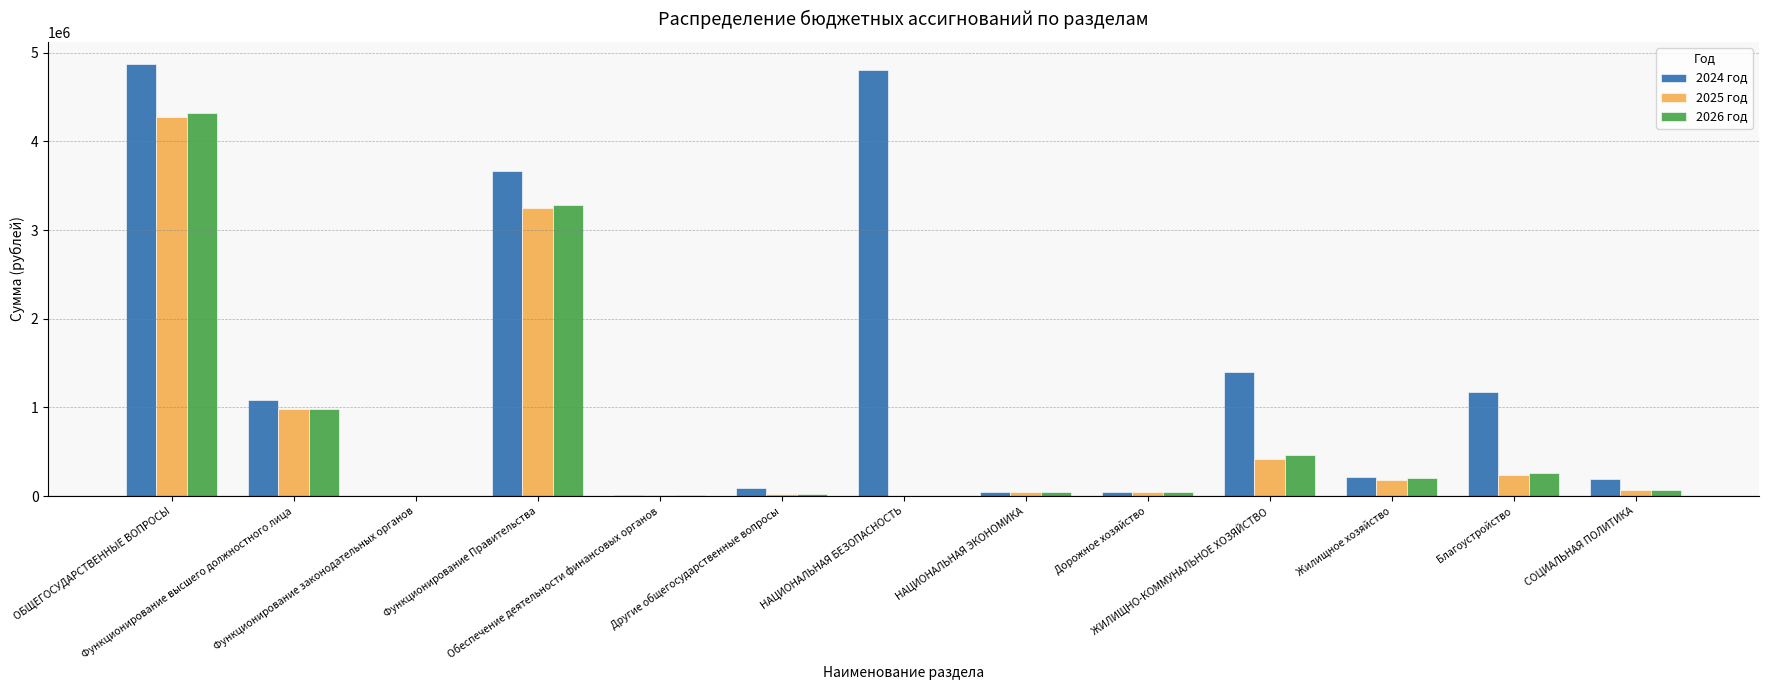

Which series has the largest total across all categories?

2024 год